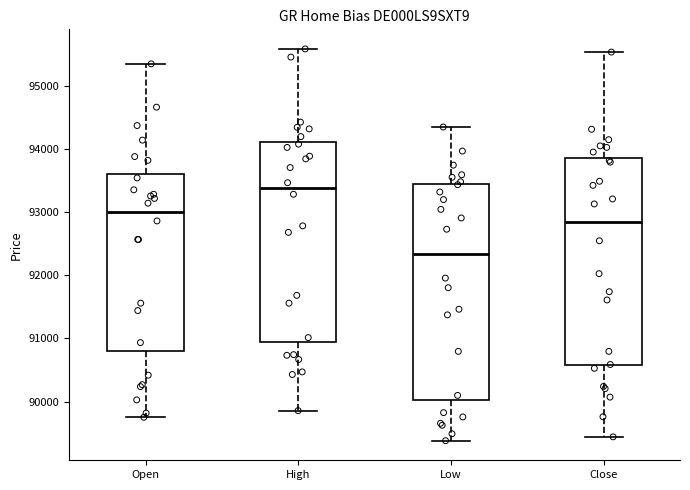

Which box is the tallest, from its lower edge to its upper edge?

Low